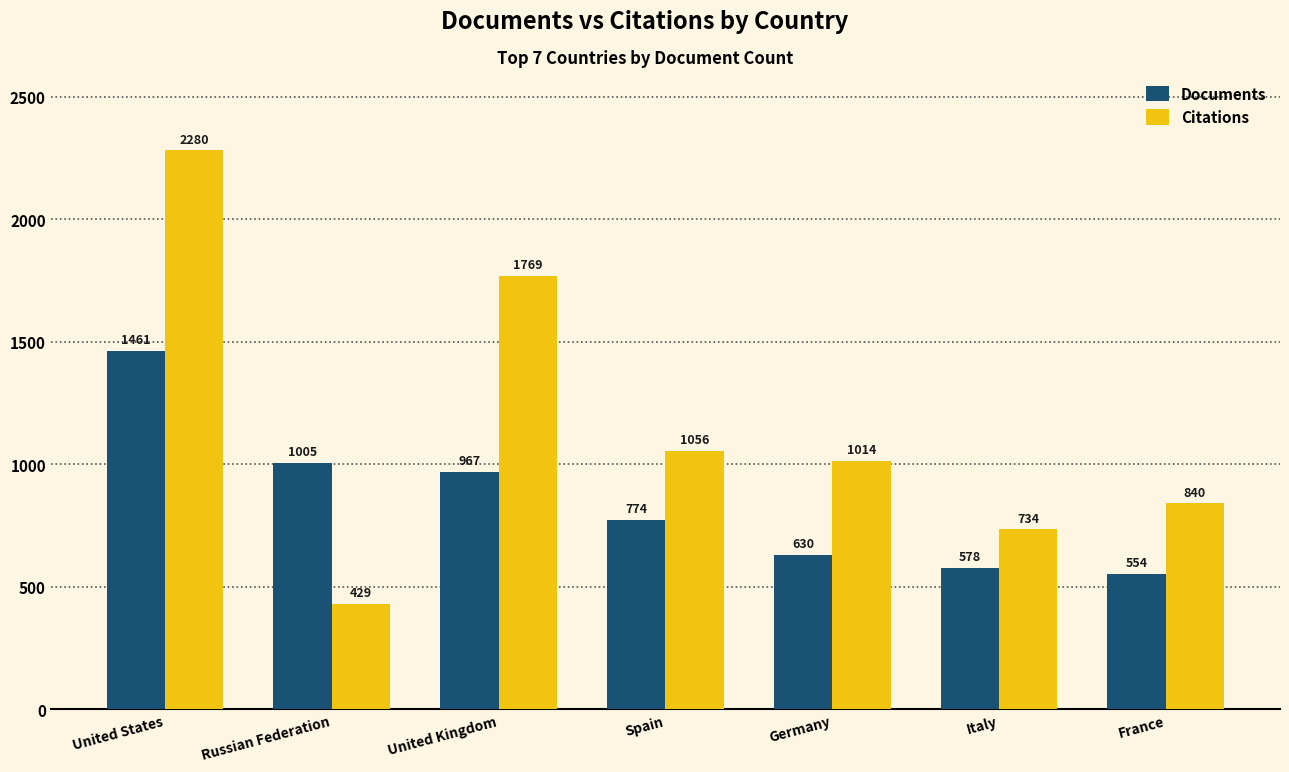

How many bars are there in each group?

2